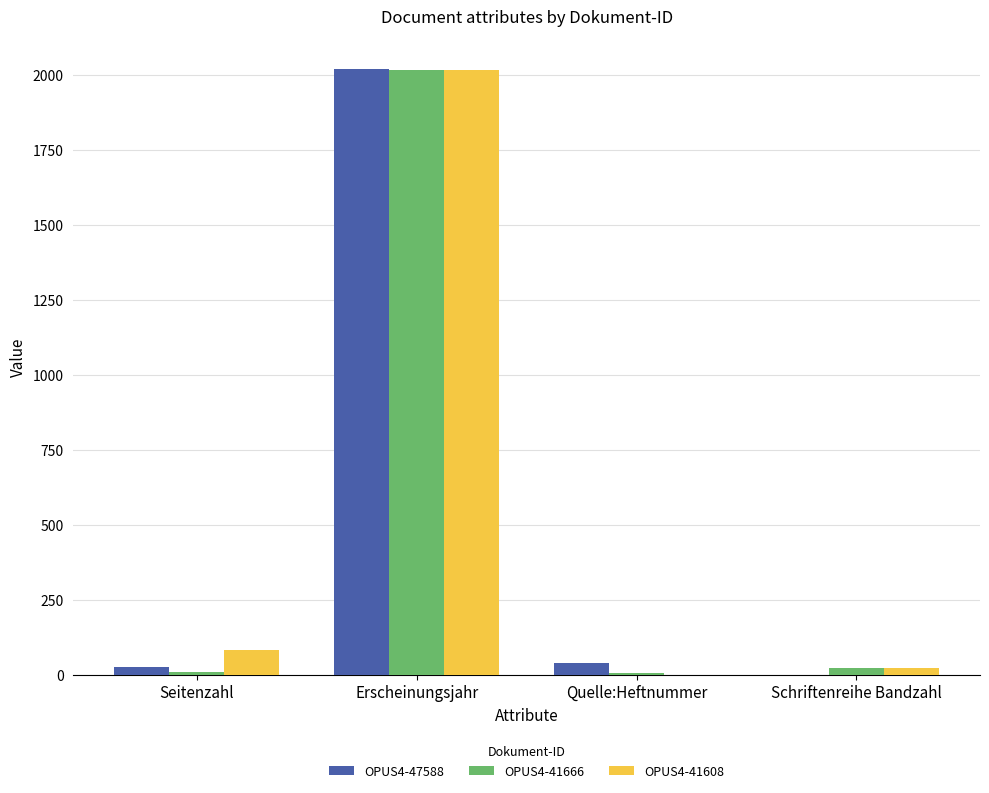

Count the number of categories in the chart.

4